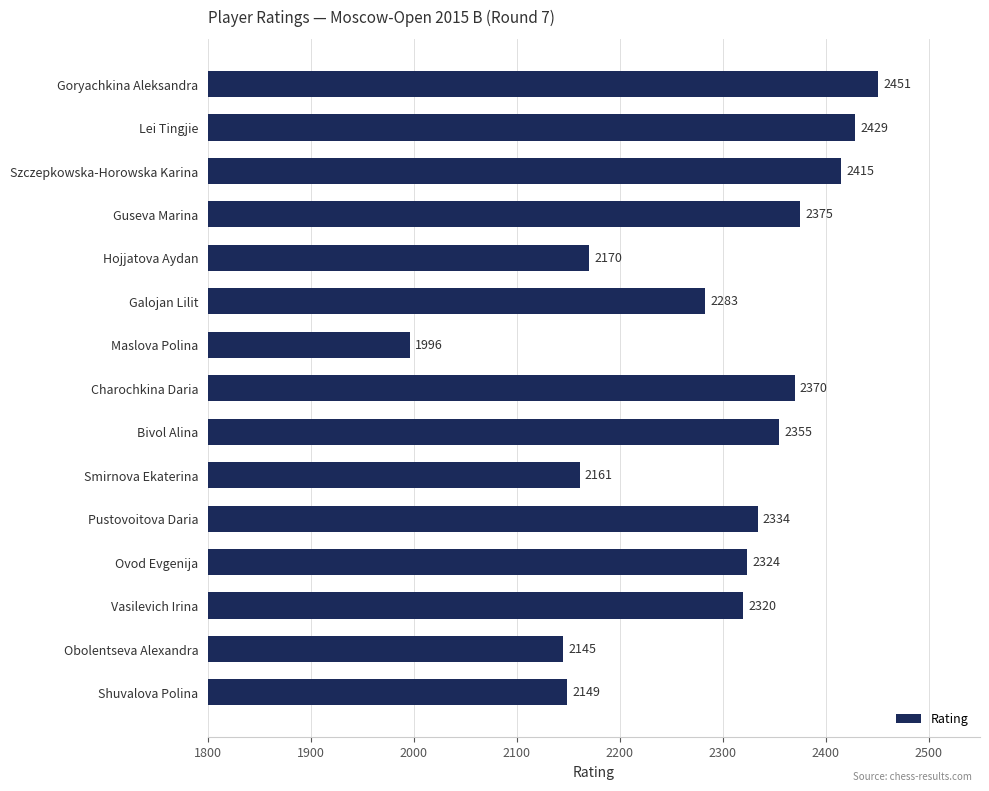

How many bars are there in total?

15